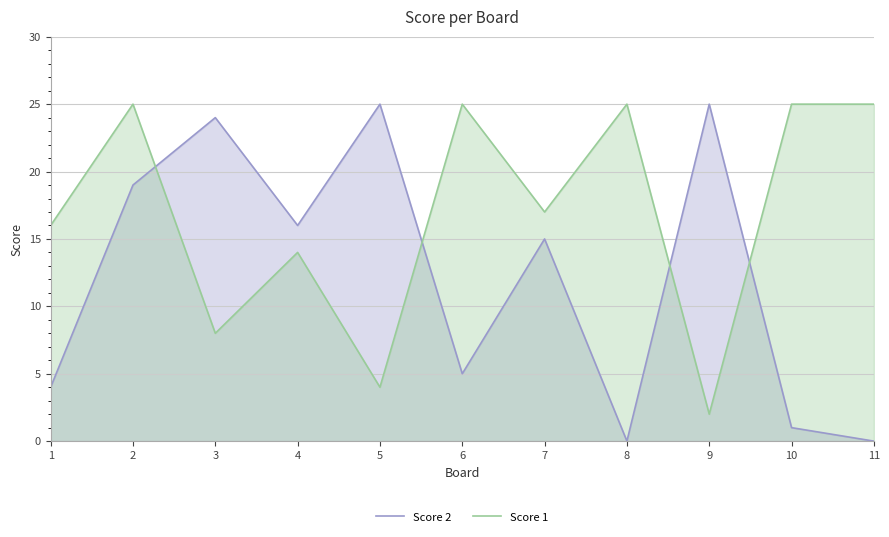

How many data points in Score 1 are less than 17?

5